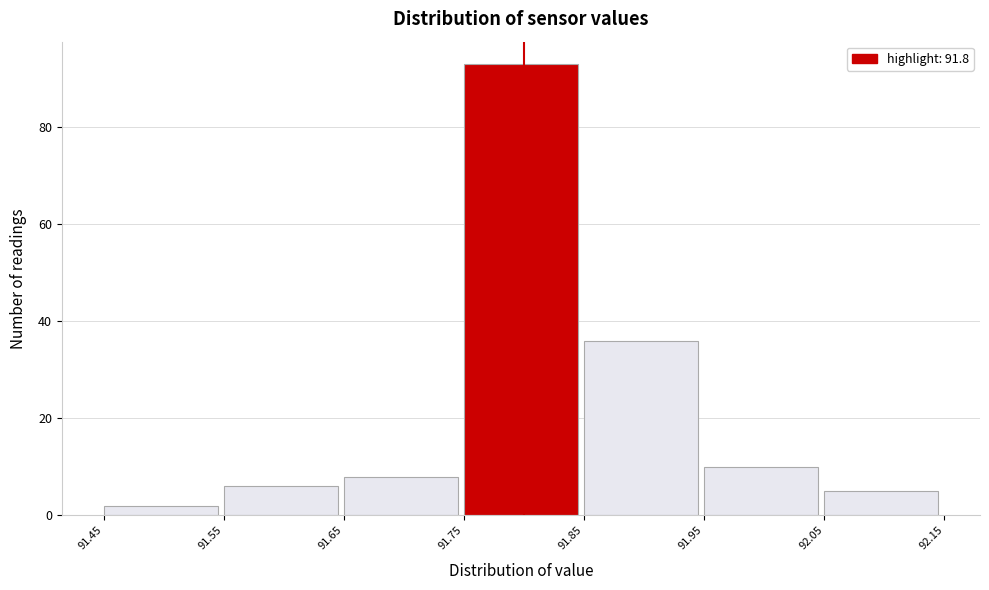

What is the height of the bar covering 91.45 to 91.55 on the x-axis? The values are not printed on the chart, so give them approximately, as read against the axis.

2